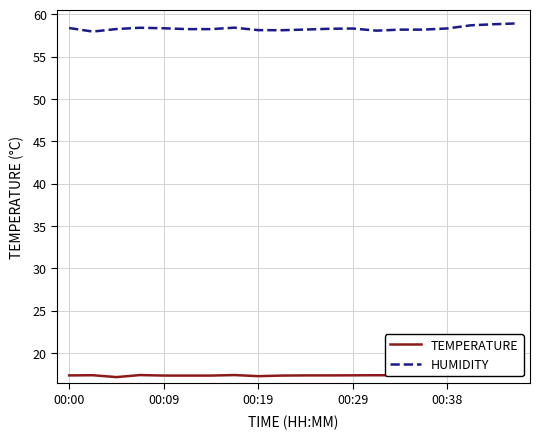

Which series has the largest range (max minus min)?

HUMIDITY